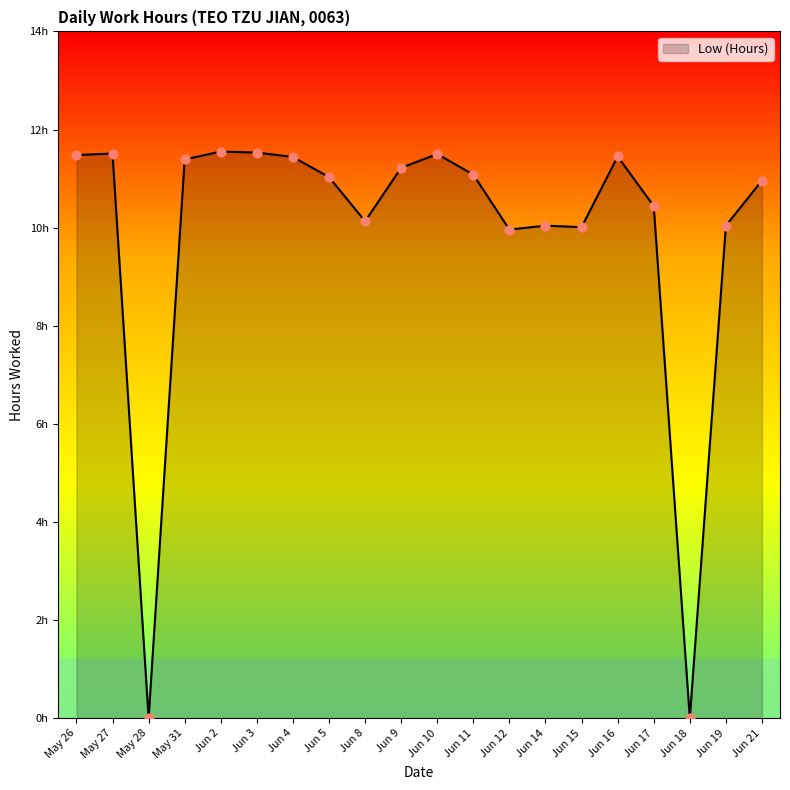

What is the change in value from Jun 2 to Jun 14?

-1.5